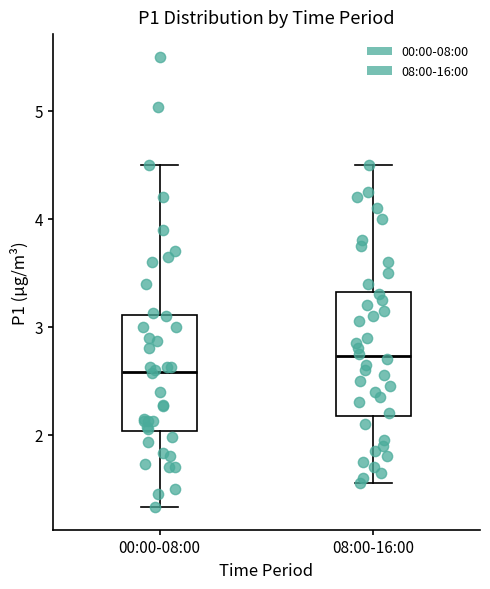

Reading left to right, transcribe this box plot: for each box, give where its median line is, the range the box spans, and where its two whiskers end, as read against the y-axis. The values are not printed on the chart, so give them approximately, as read against the axis.

00:00-08:00: median 2.6, box 2.0 to 3.1, whiskers 1.3 to 4.5
08:00-16:00: median 2.7, box 2.2 to 3.3, whiskers 1.6 to 4.5